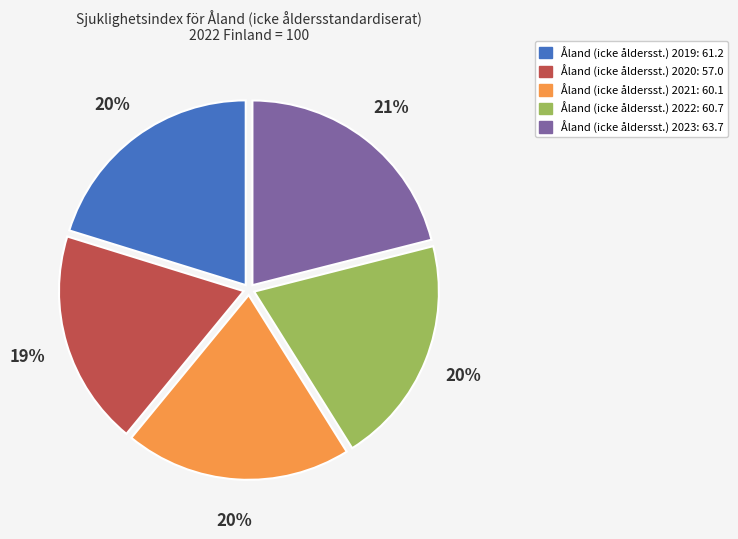

How many segments does this pie chart have?

5